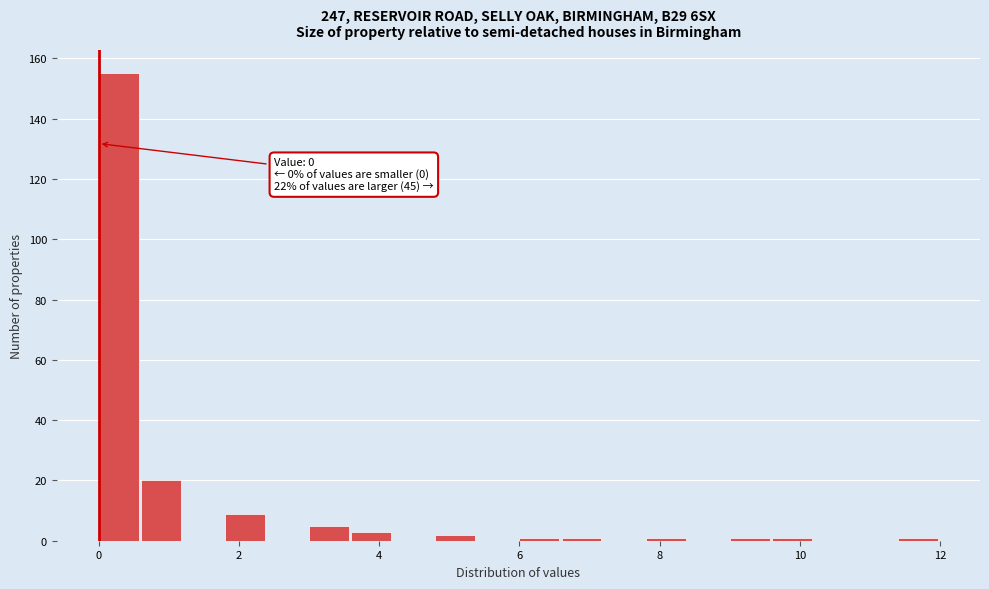

Around what value on the x-axis is the tallest bar? Give the approximate position of its centre, as read against the axis.

0.2